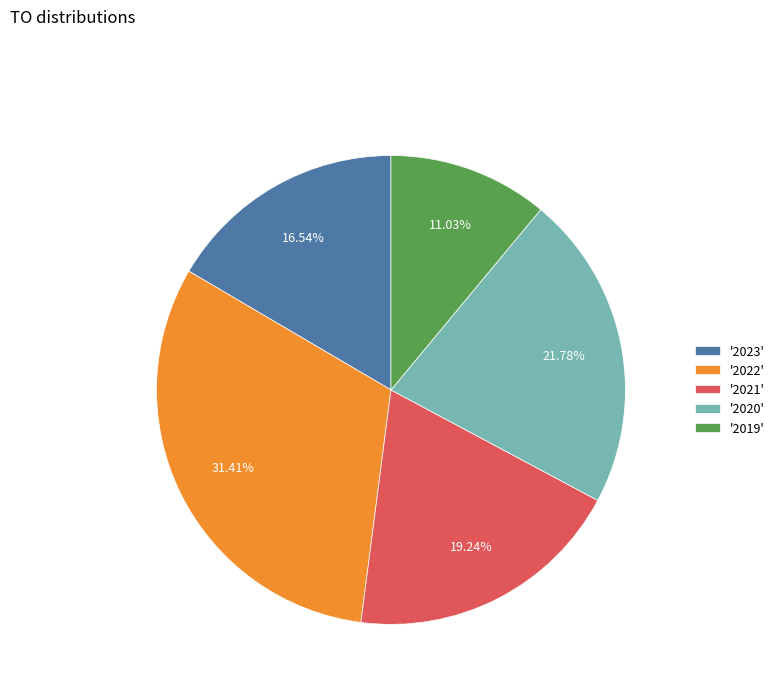

Which category has the smallest portion of the pie?

'2019'